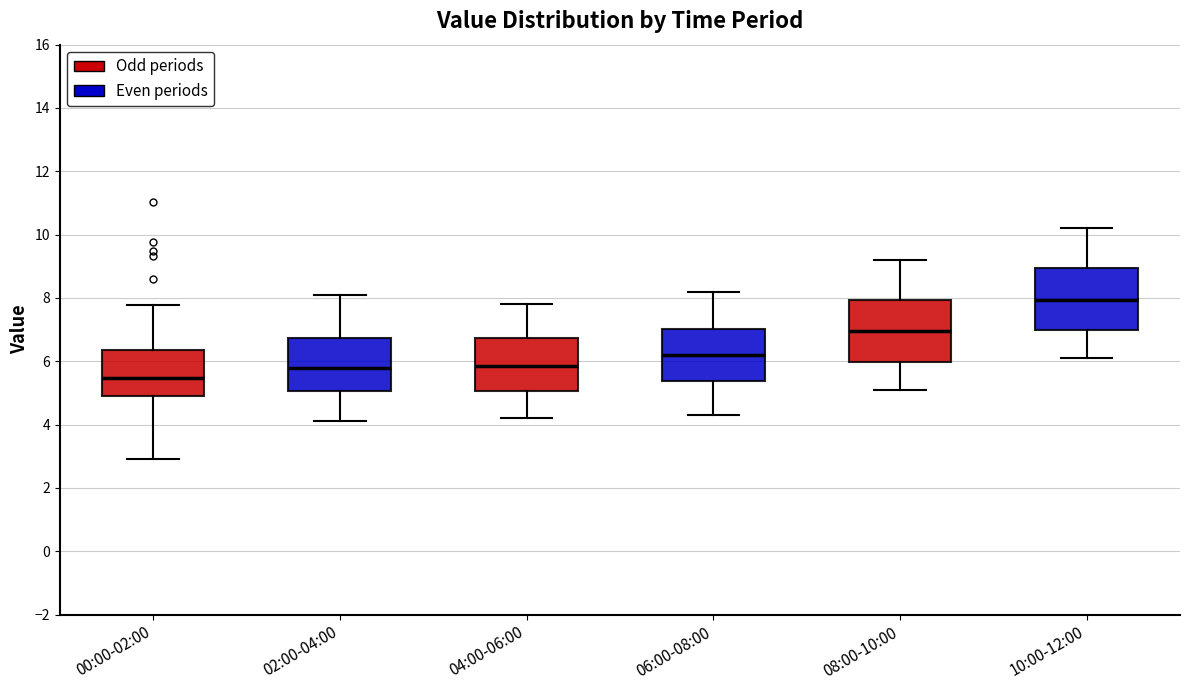

Which box's median line is the highest?

10:00-12:00